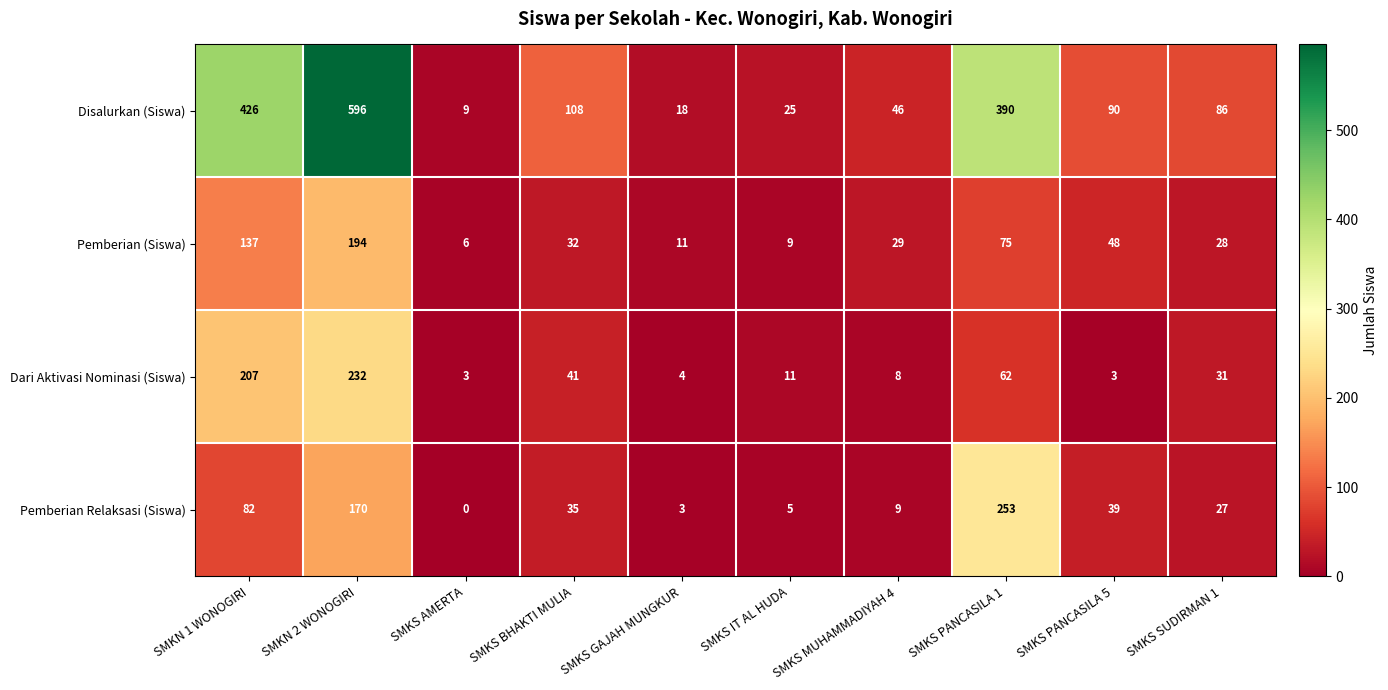

Which series has the largest total across all categories?

Disalurkan (Siswa)